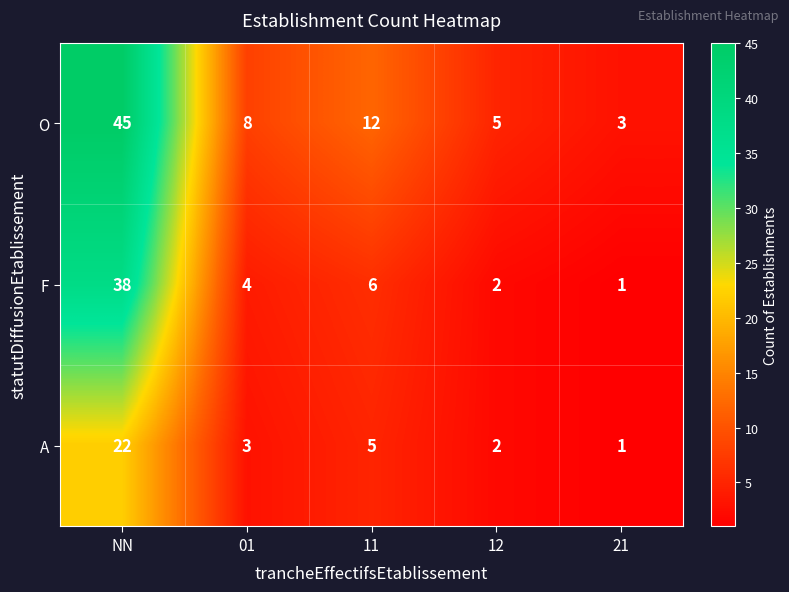

What is the difference between the highest and lowest values at 11?

7